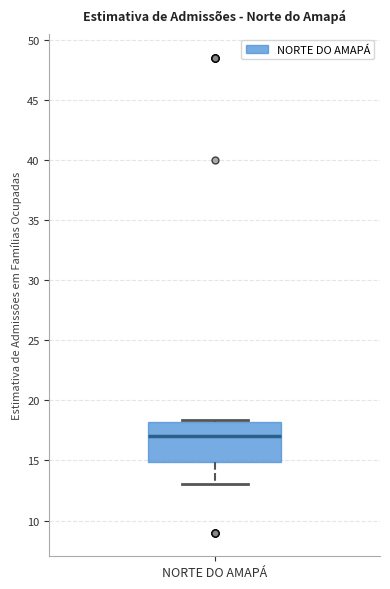

Transcribe this box plot: give where the median line is, the range the box spans, and where the two whiskers end, as read against the y-axis. The values are not printed on the chart, so give them approximately, as read against the axis.

median 17.0, box 15.0 to 18.0, whiskers 13.0 to 18.5